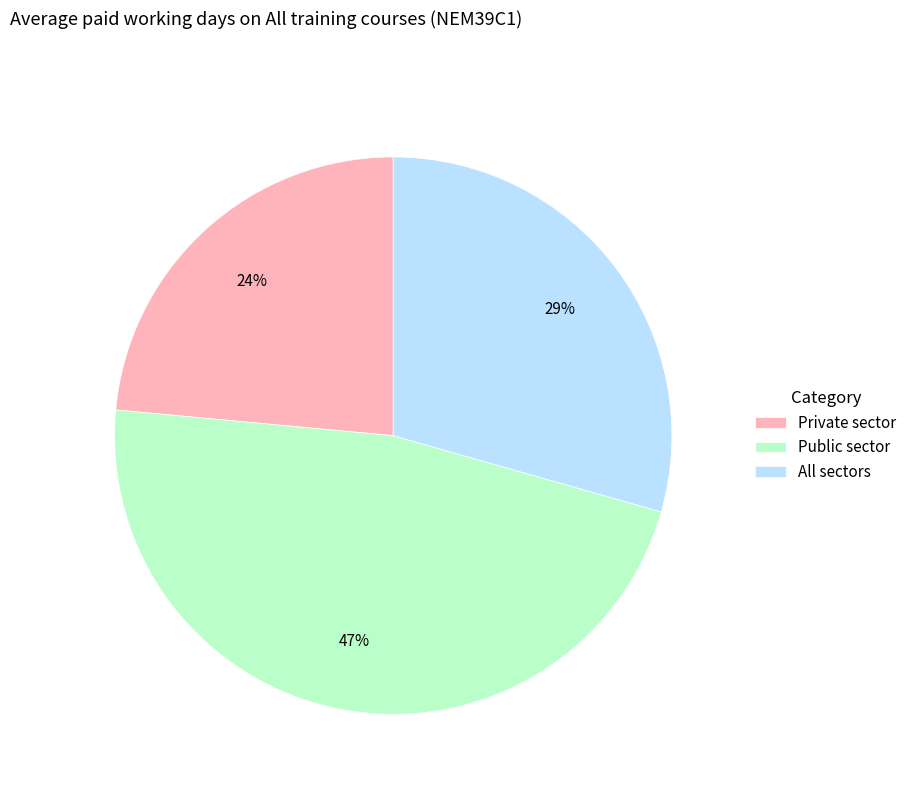

How many segments does this pie chart have?

3